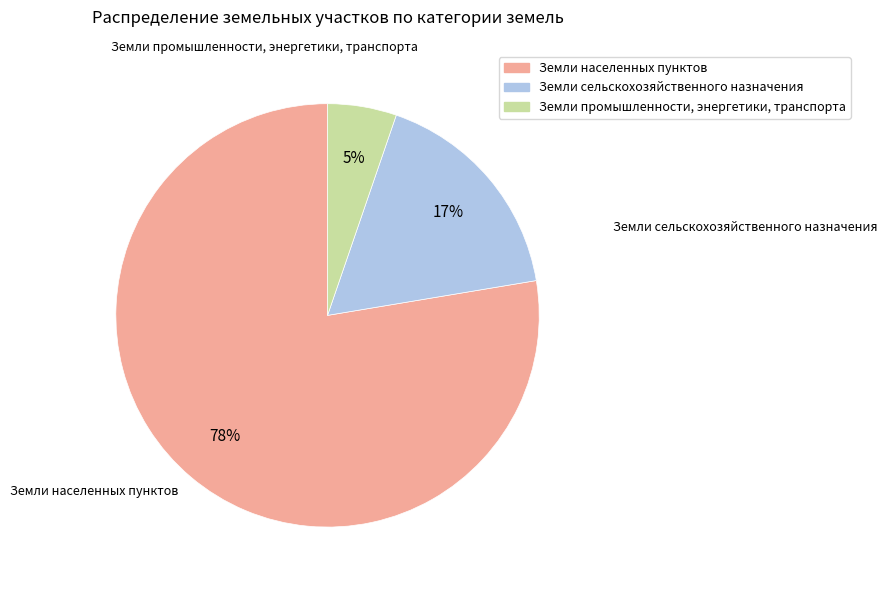

Count the number of slices in the pie.

3